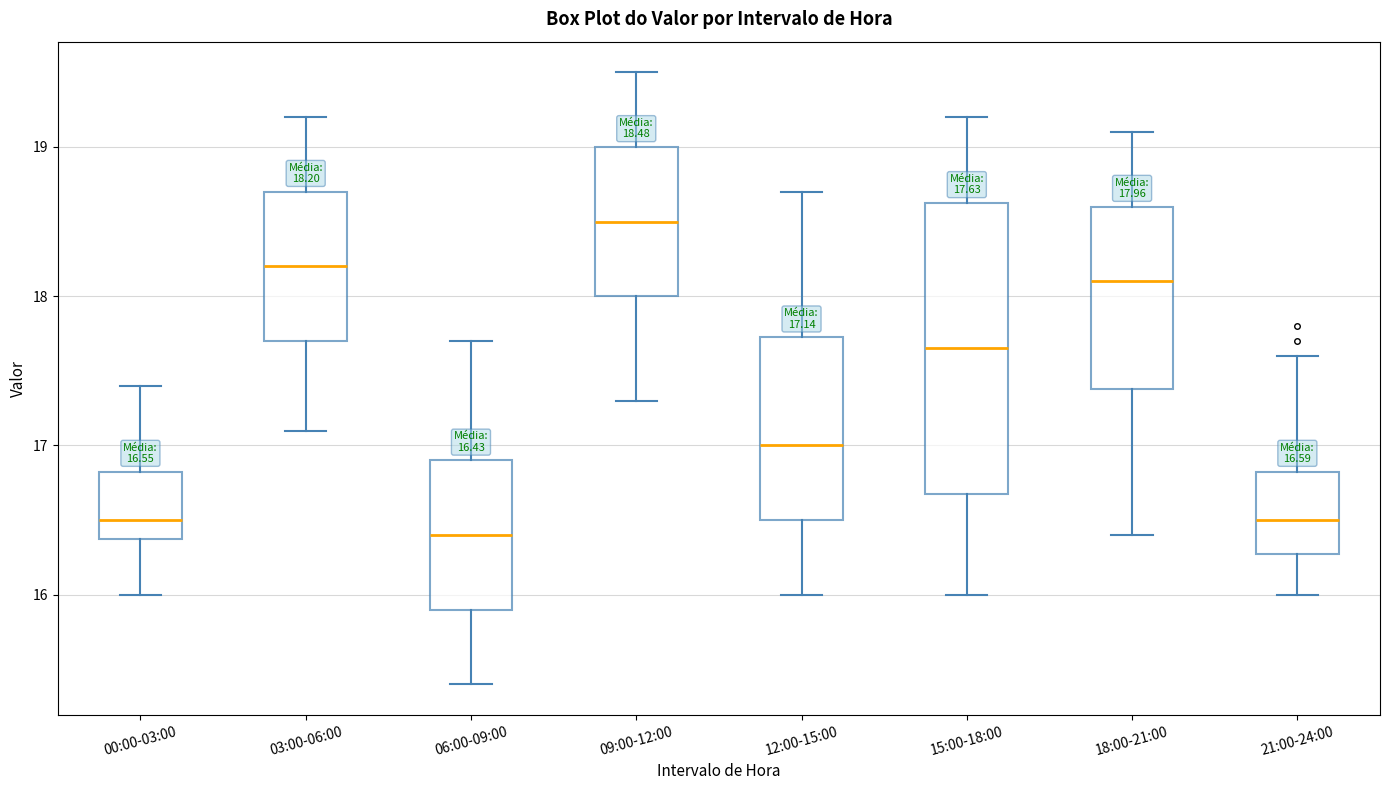

Which box is the tallest, from its lower edge to its upper edge?

15:00-18:00